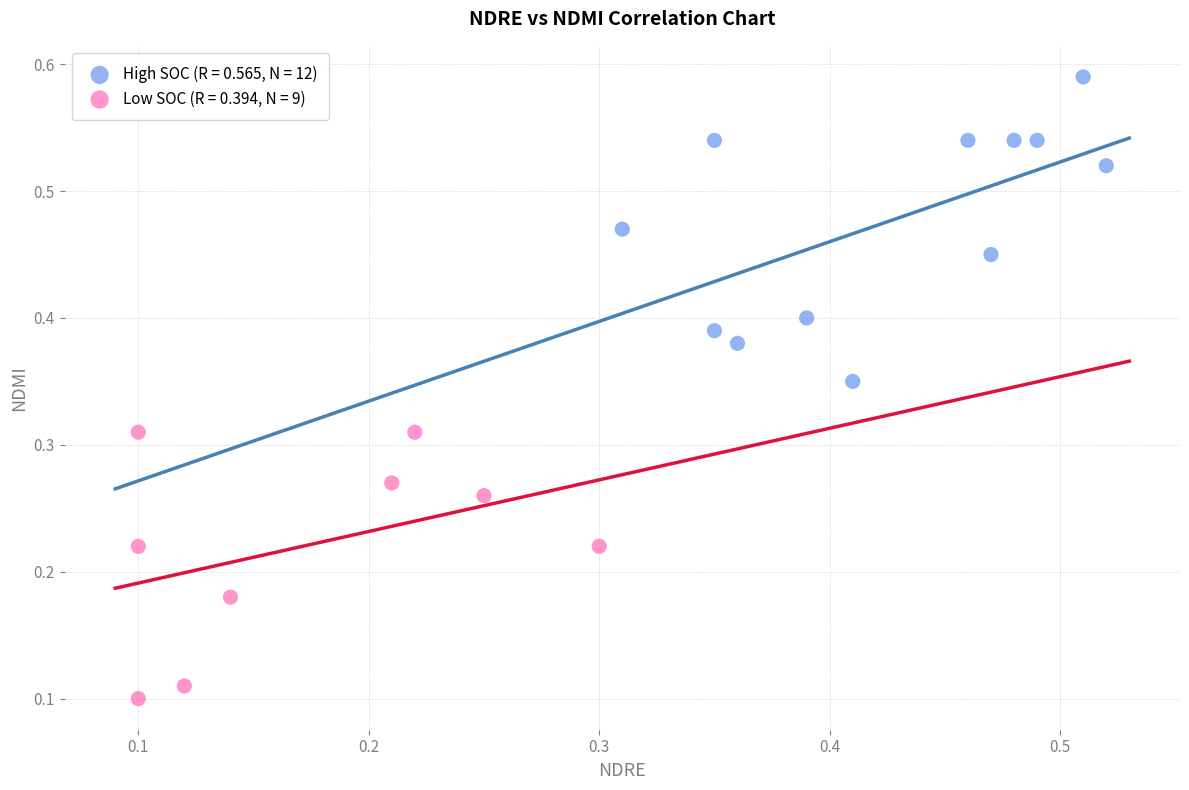

Which series contains the lowest Y value?

Low SOC (R = 0.394, N = 9)